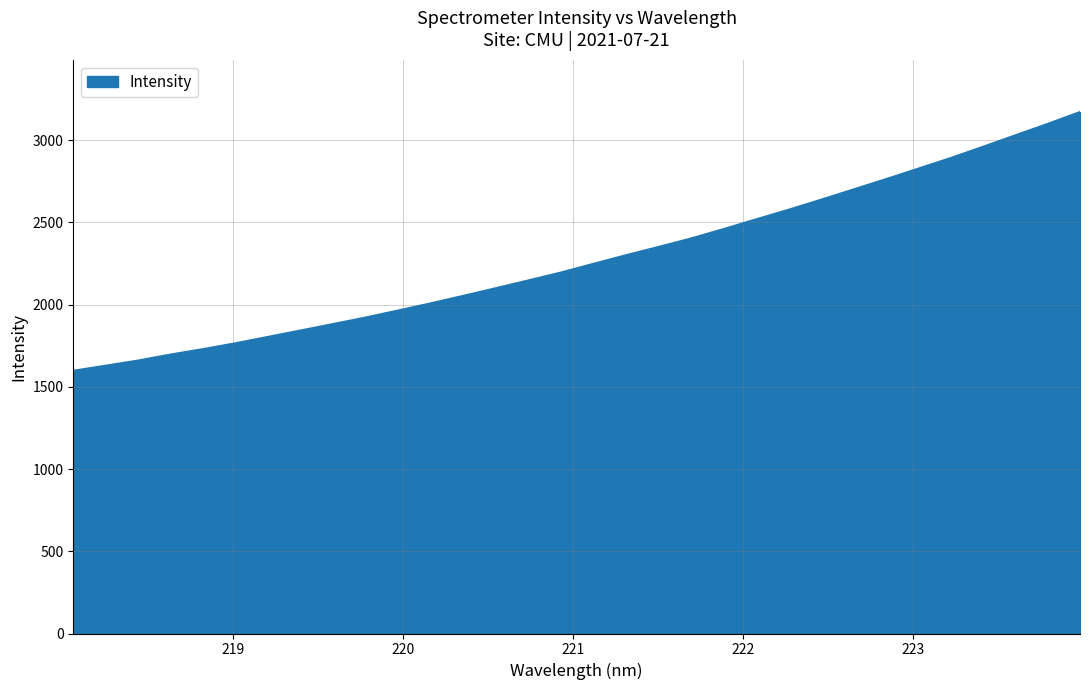

What is the difference between the maximum and minimum values?

1573.2